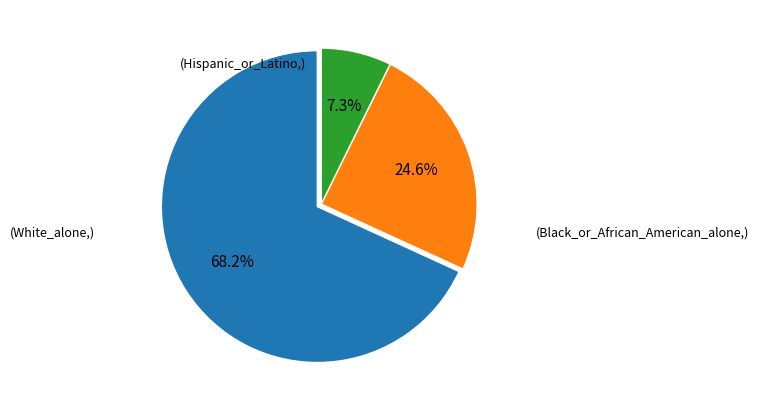

Is there a majority slice in this chart?

Yes